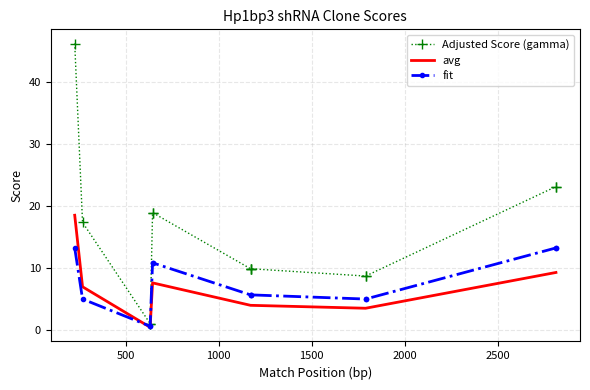

Does the chart have visible grid lines?

Yes